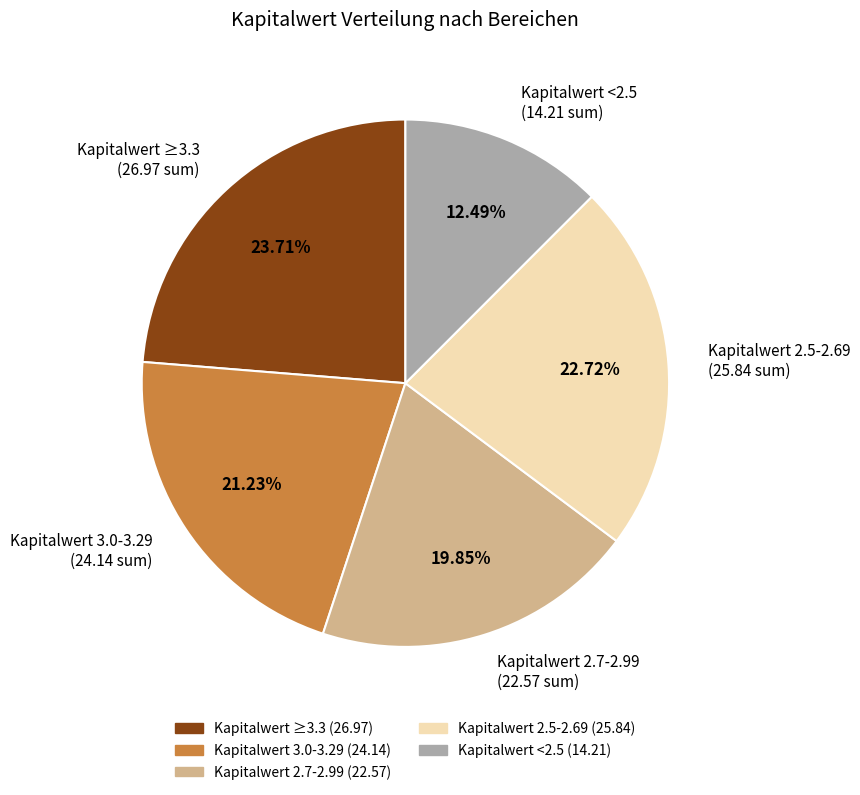

Does any single category account for the majority?

No